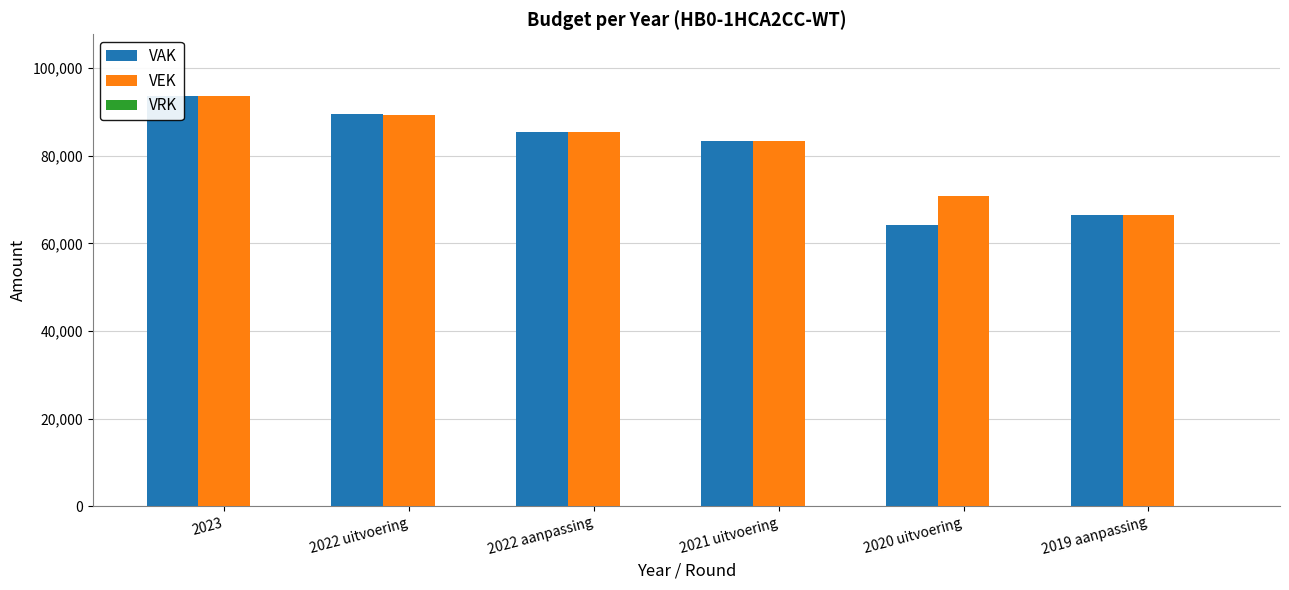

What are all the series names shown in the legend?

VAK, VEK, VRK